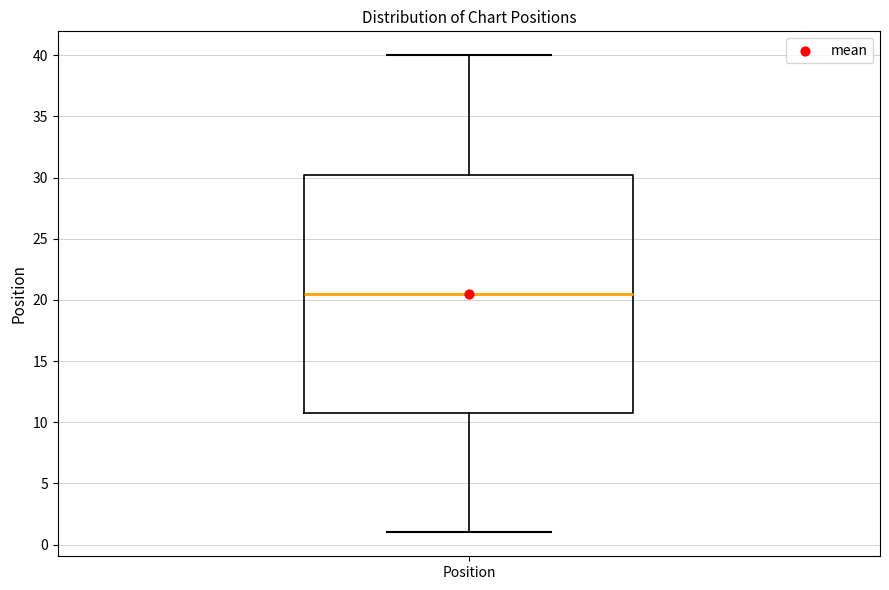

Transcribe this box plot: give where the median line is, the range the box spans, and where the two whiskers end, as read against the y-axis. The values are not printed on the chart, so give them approximately, as read against the axis.

median 20.5, box 11.0 to 30.5, whiskers 1.0 to 40.0